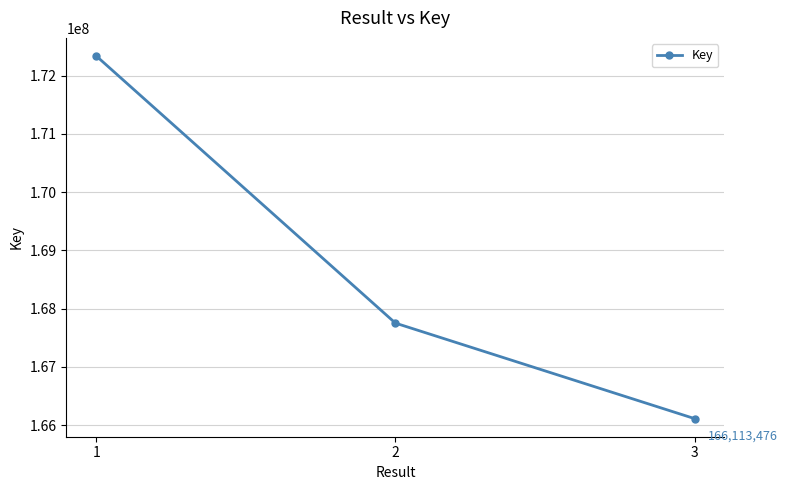

Is this an area chart (filled region under the line)?

No